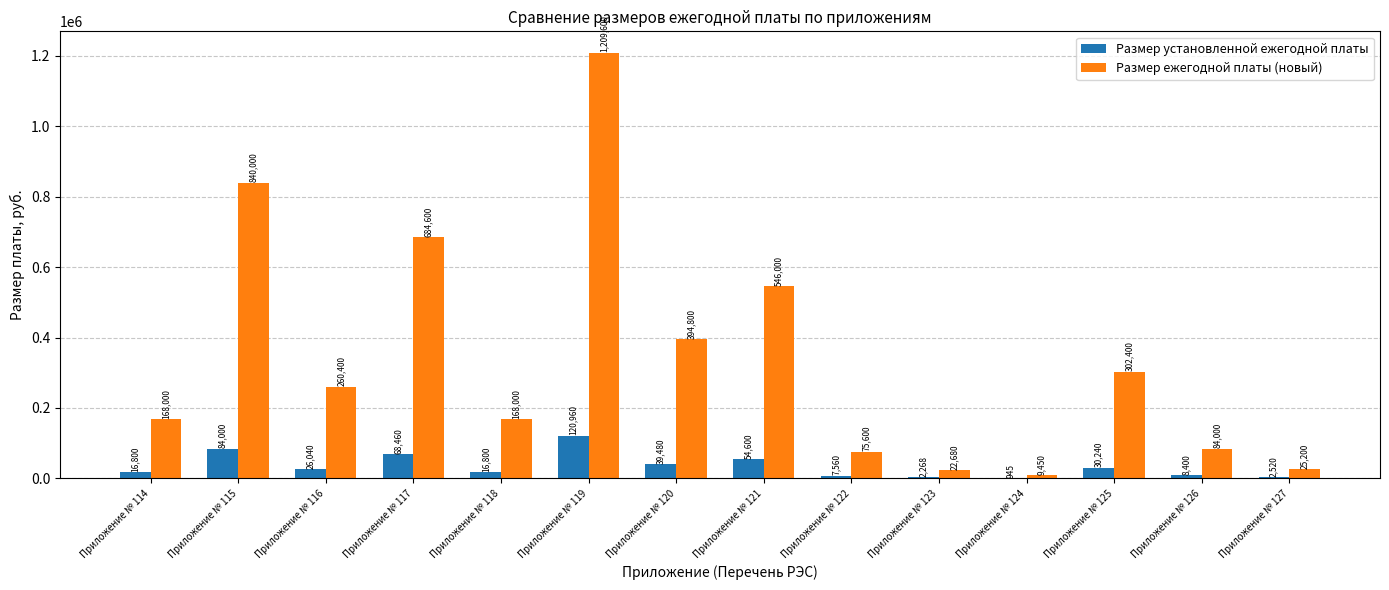

The Размер ежегодной платы (новый) series shows 302400 at Приложение № 125. True or false?

True